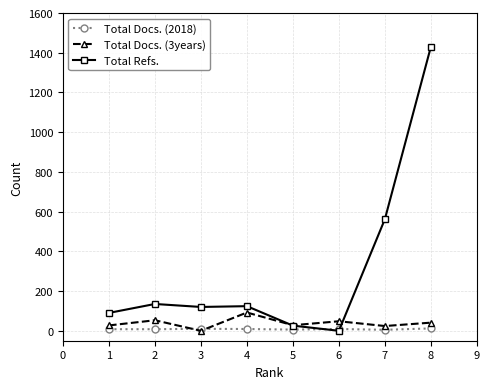

How many values in the Total Docs. (3years) series are below 41?

4